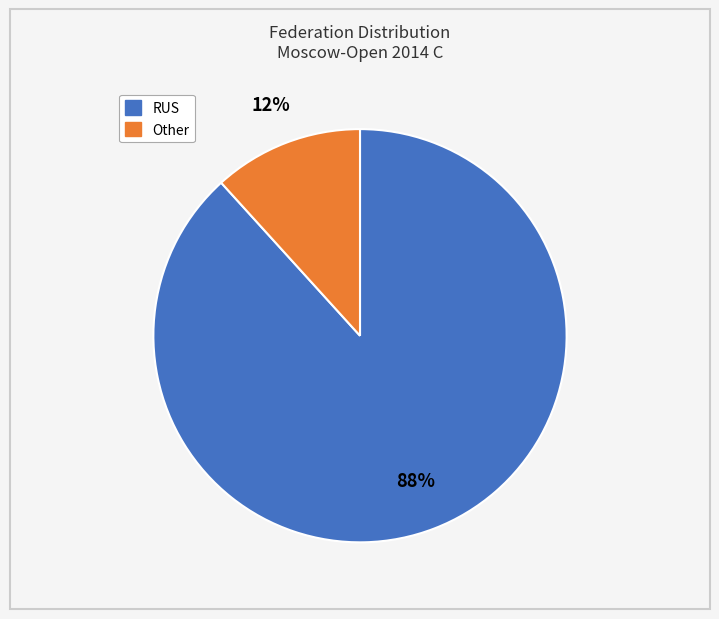

Is there a majority slice in this chart?

Yes